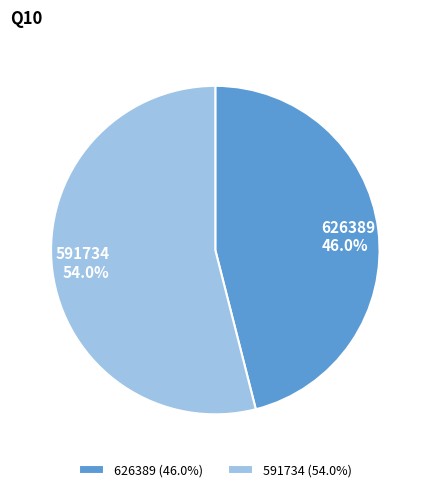

To the nearest percent, what is the combined percentage of 591734 and 626389?

100%